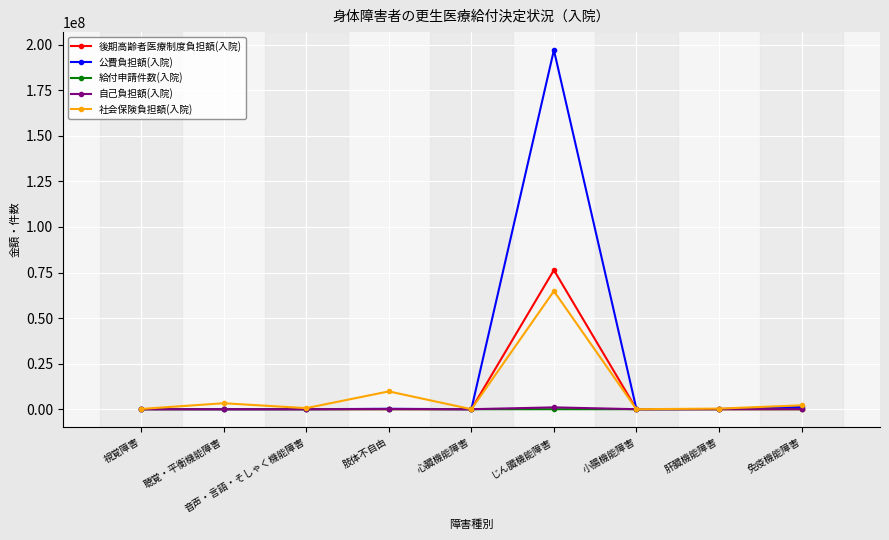

At which label is 社会保険負担額(入院) closest to 32404041?

肢体不自由